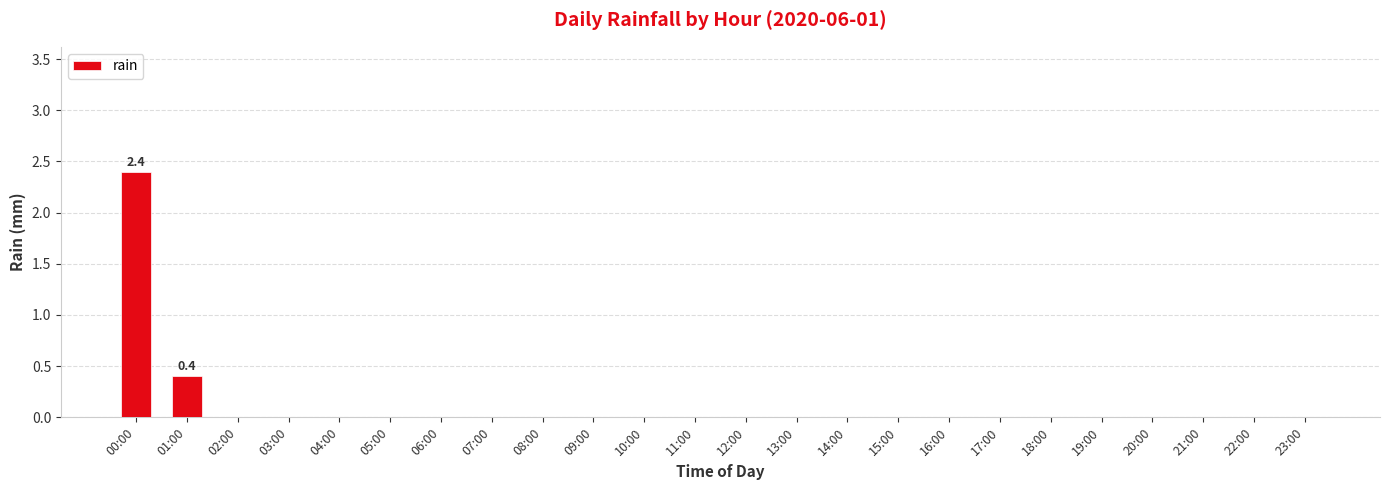

Is it true that the value at 06:00 is 0.0?

True